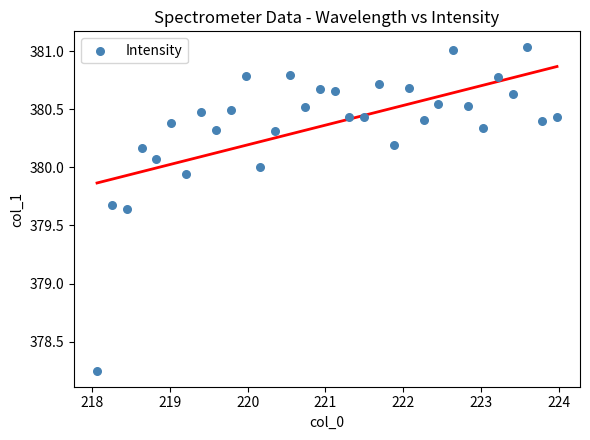

What is the range of X values (max minus min)?

5.9